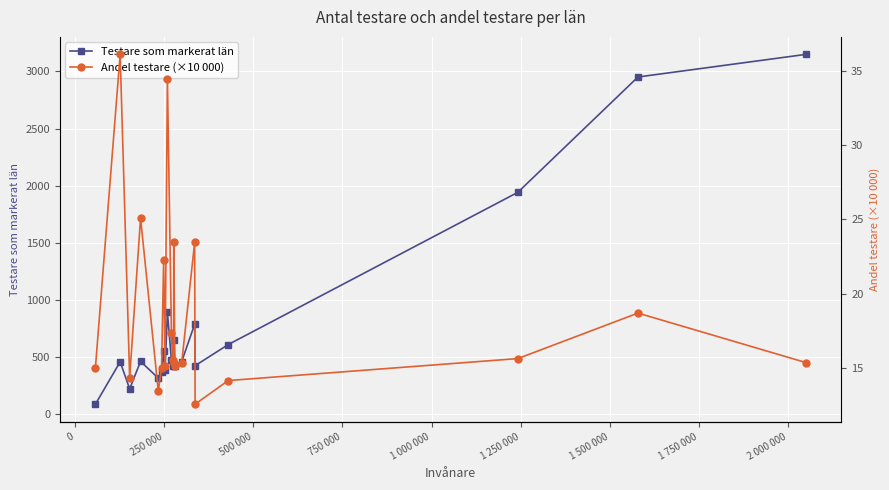

What is the highest value of the Testare som markerat län series?

3149